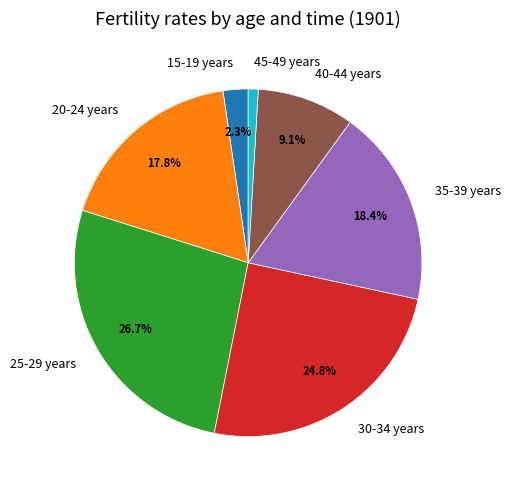

How many slices are in this pie chart?

7